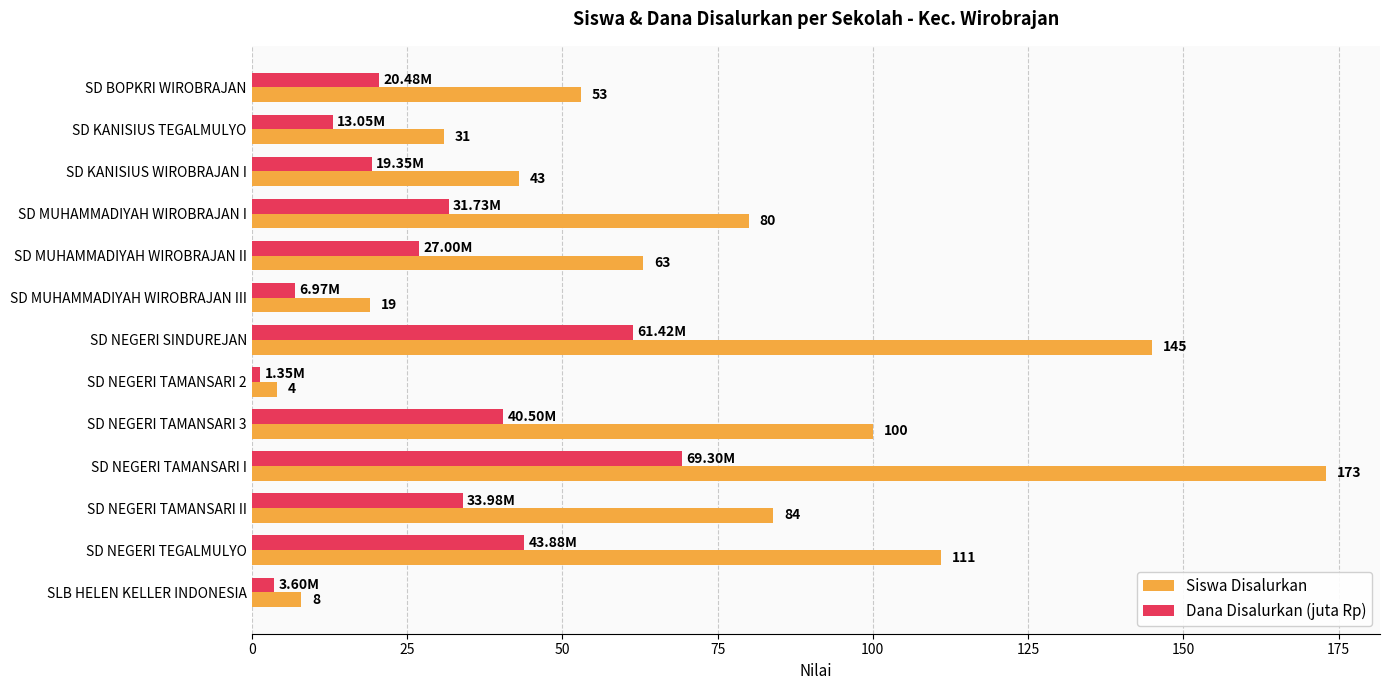

What are all the series names shown in the legend?

Siswa Disalurkan, Dana Disalurkan (juta Rp)